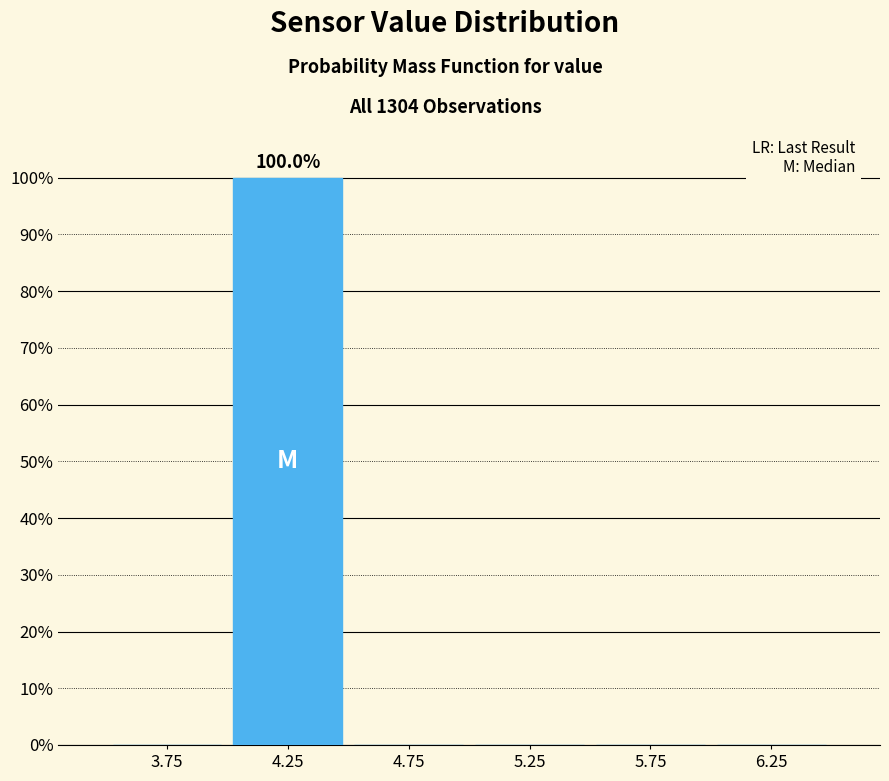

Reading right to left, what are all the values shown in this chart?

6.25=0	5.75=0	5.25=0	4.75=0	4.25=100	3.75=0